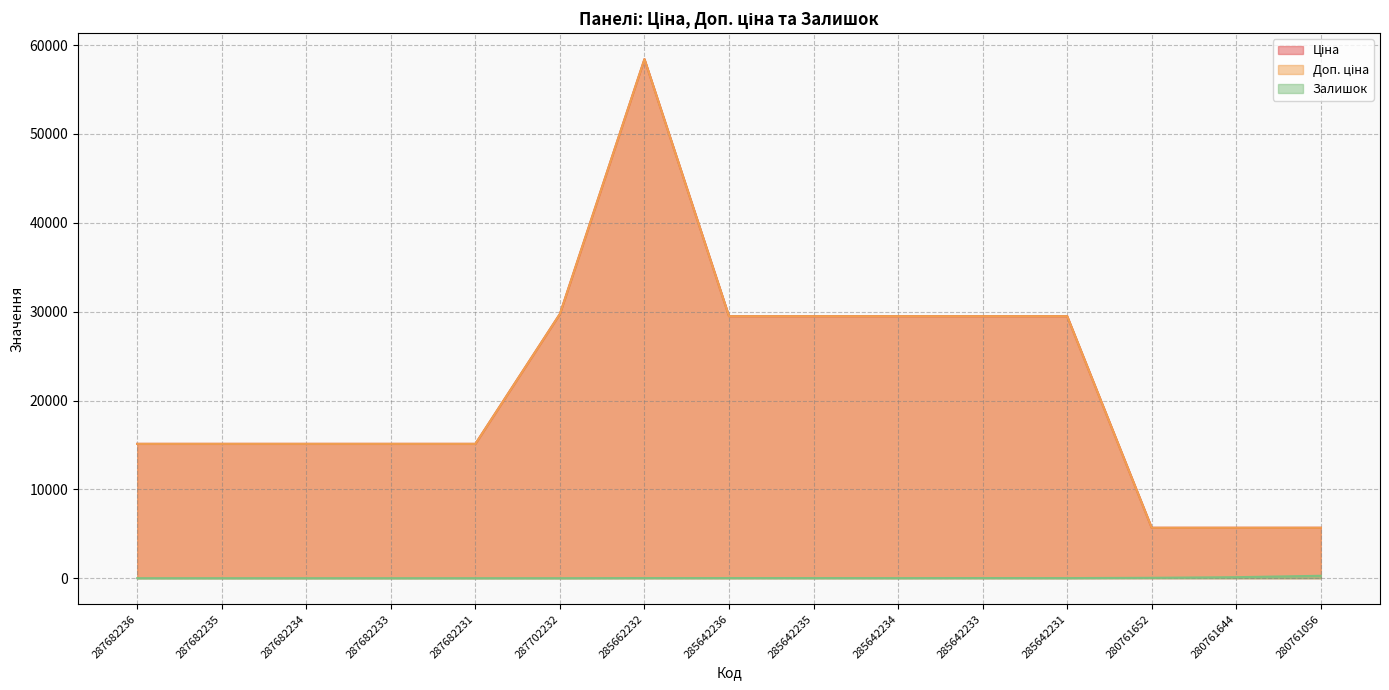

At which label does Доп. ціна first exceed 15120?

287702232